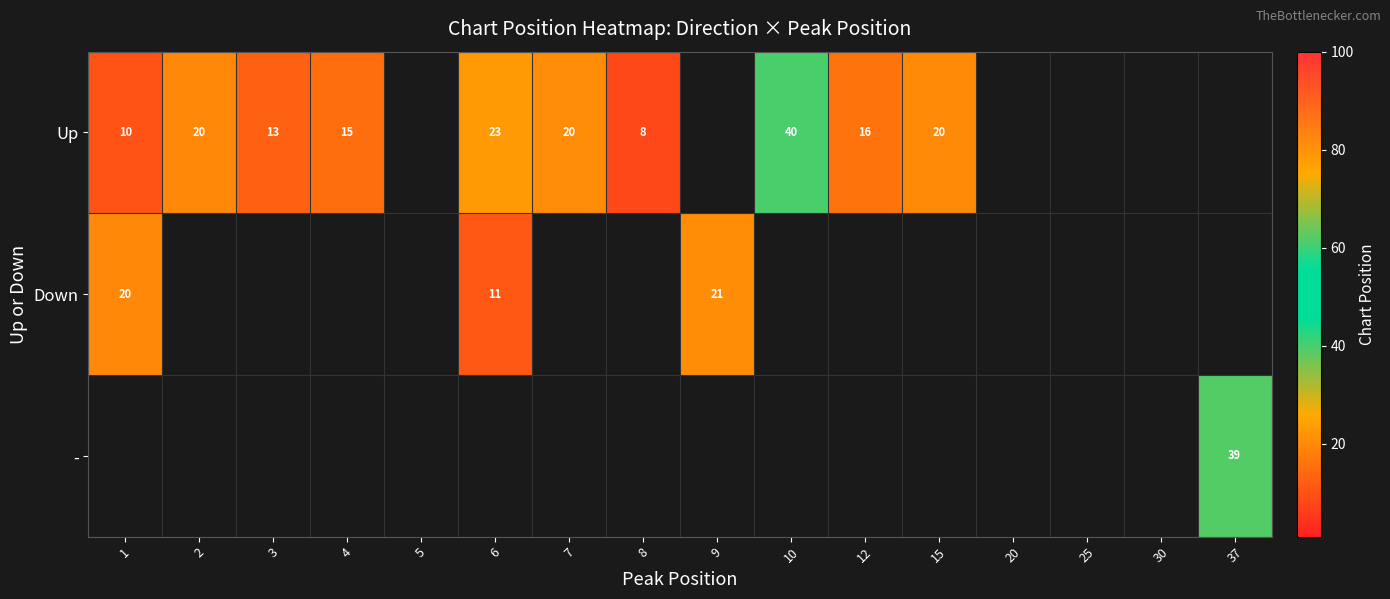

At which label does Up reach its peak?

10